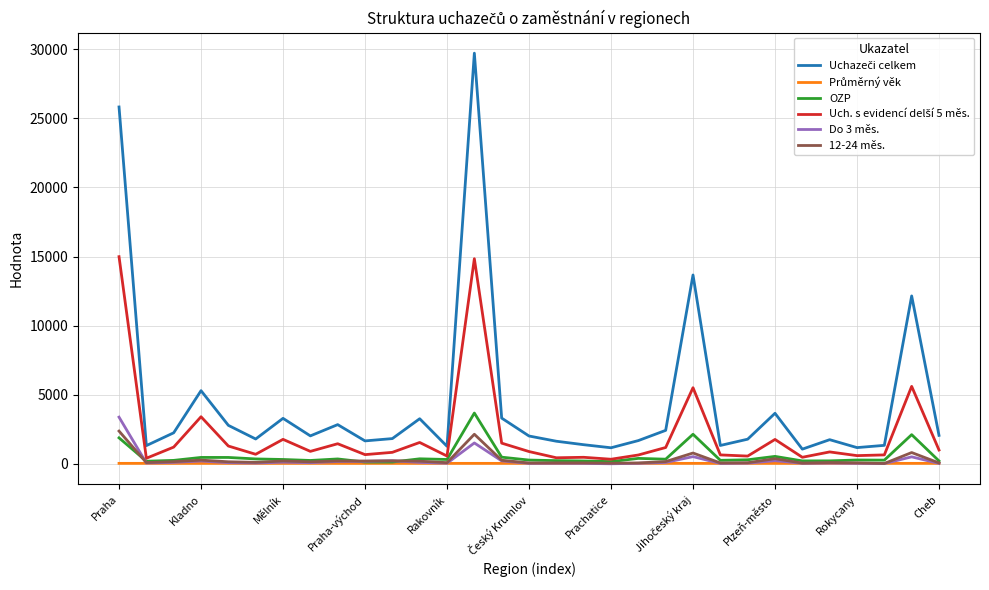

In Uchazeči celkem, how many points are higher than both neighbors (excluding endpoints)?

9